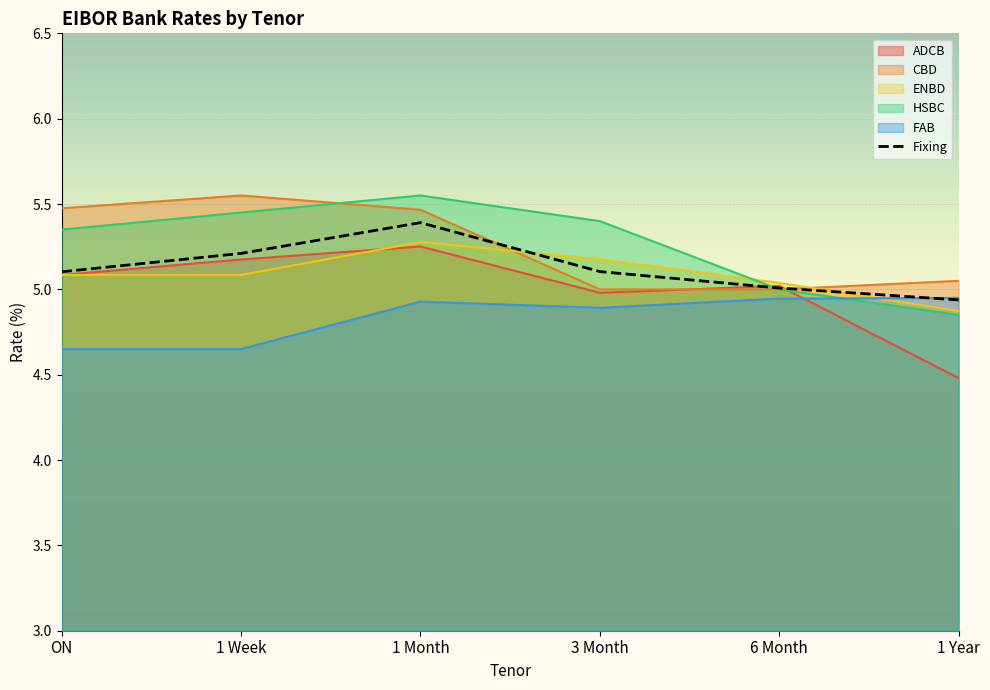

Is it true that the value at 1 Year is 4.9?

True